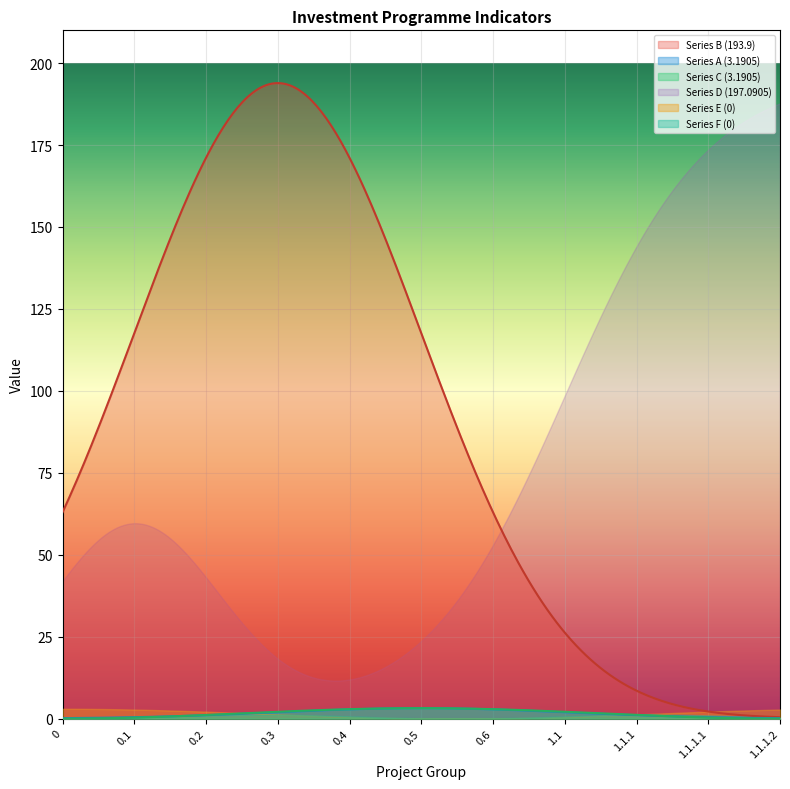

What are all the series names shown in the legend?

Series A, Series B, Series C, Series D, Series E, Series F